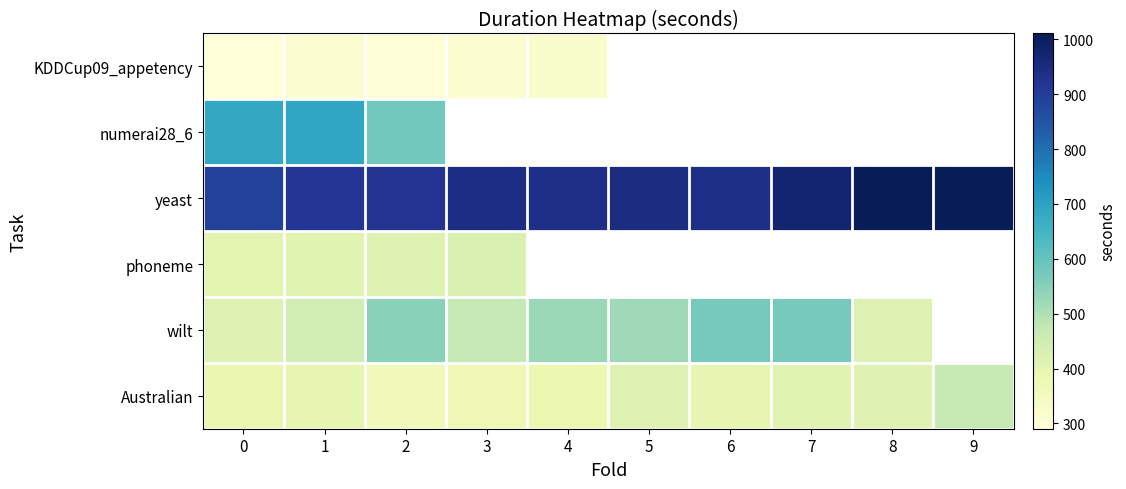

What is the difference between the highest and lowest values at 6?

542.6